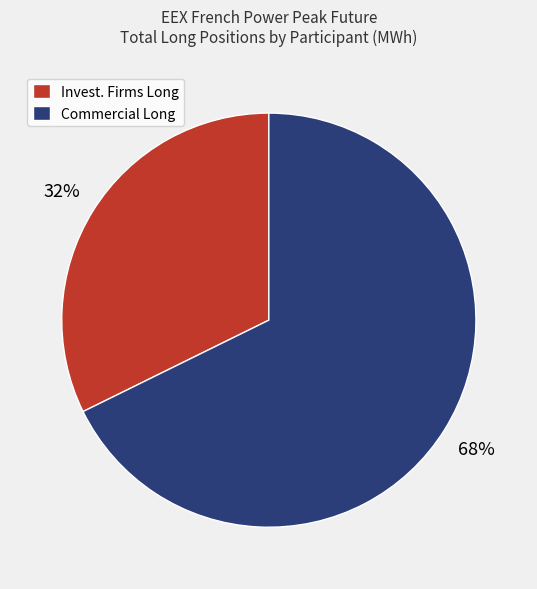

To the nearest percent, what is the average slice percentage?

50%